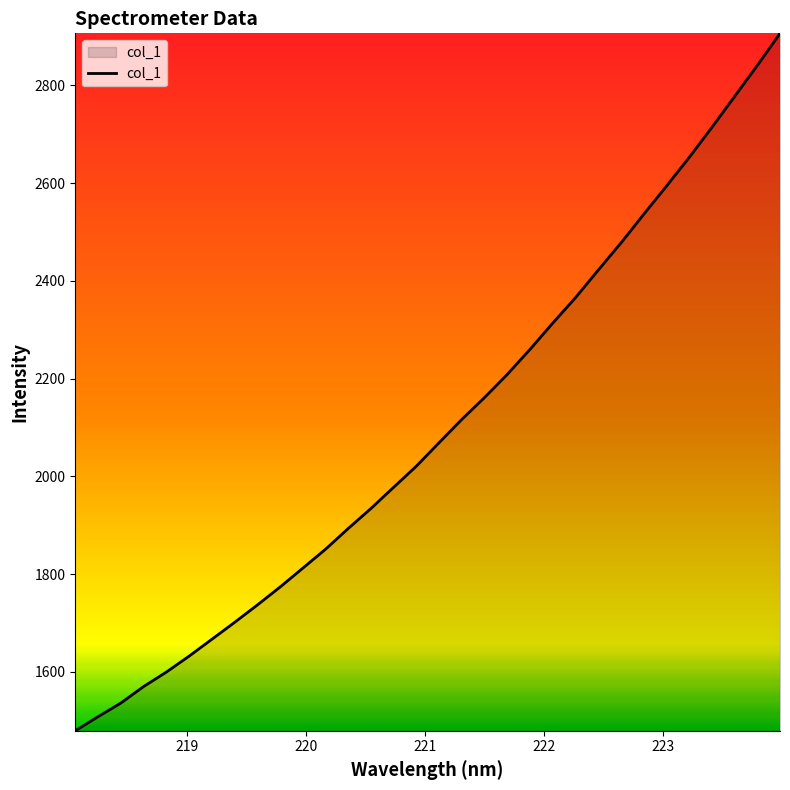

What is the difference between the maximum and minimum values?

1427.2